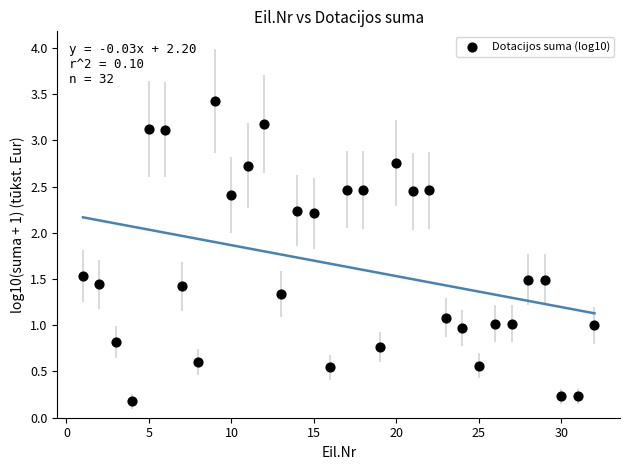

What is the range of Y values (max minus min)?

3.2